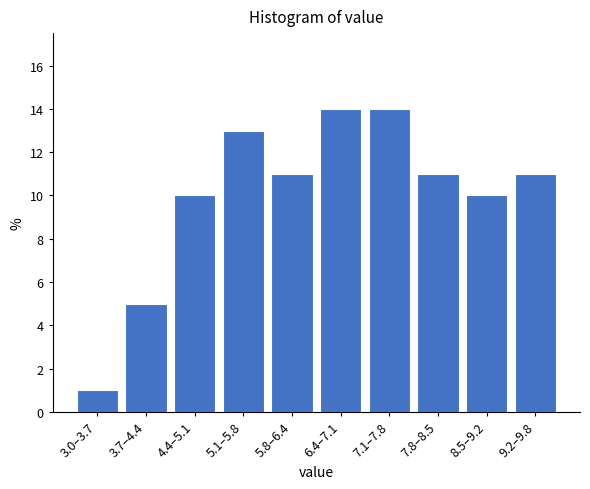

Reading left to right, extract all data points from this chart.

1.0	5.0	10.0	13.0	11.0	14.0	14.0	11.0	10.0	11.0